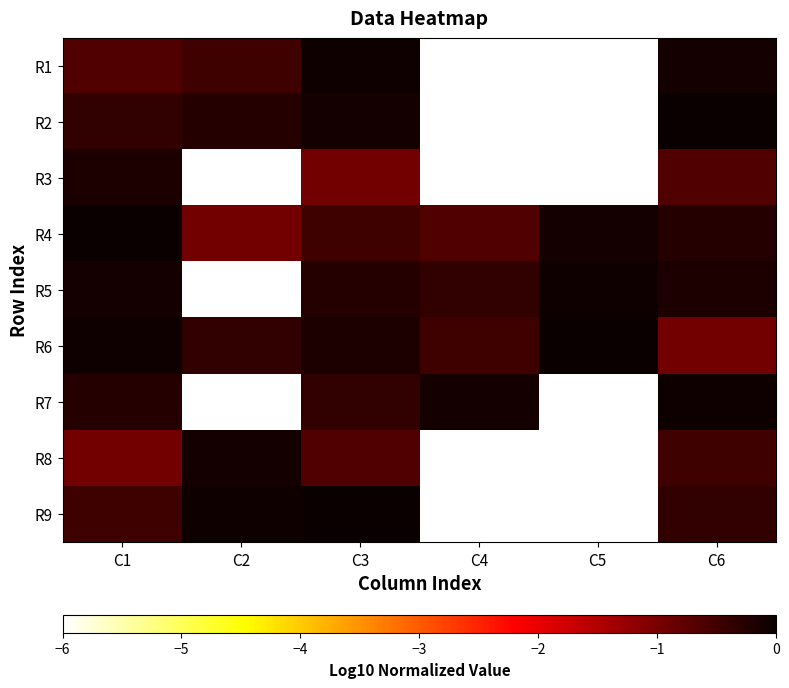

At C3, list the series in order from largest to smallest.

R9, R1, R2, R6, R5, R7, R4, R8, R3